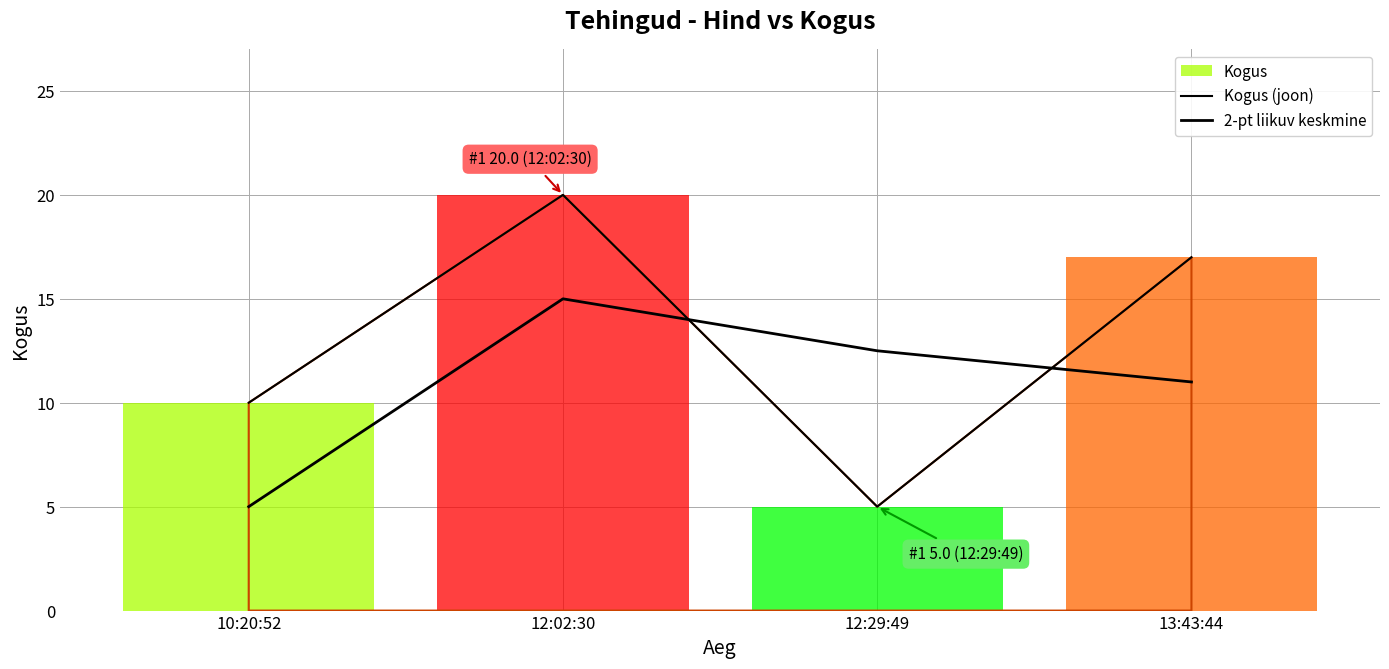

Which category has the highest value across all series?

12:02:30